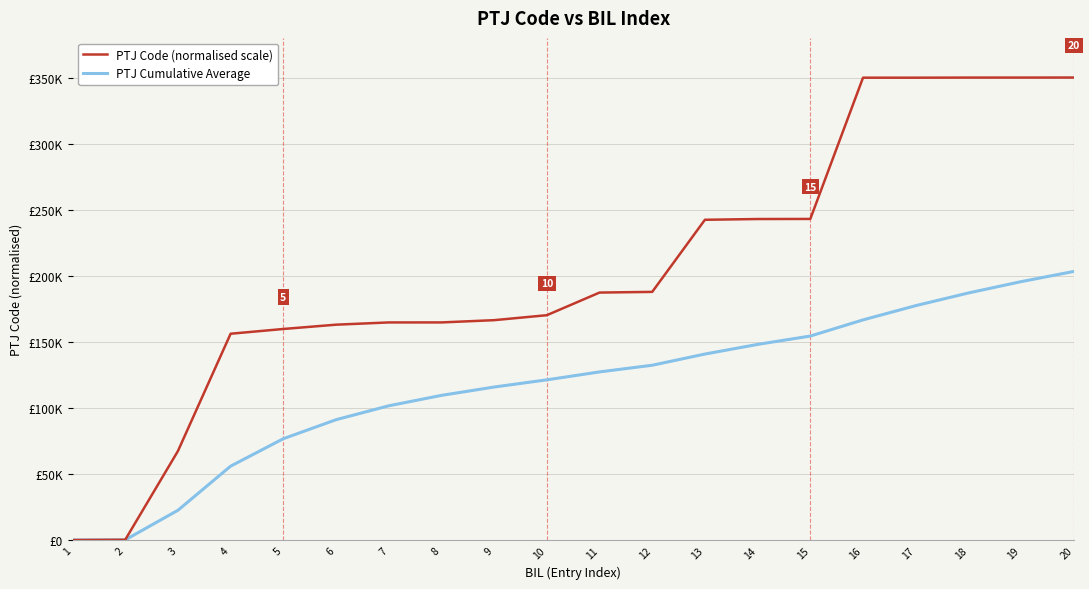

At how many categories does at least one series exceed 156444?

16